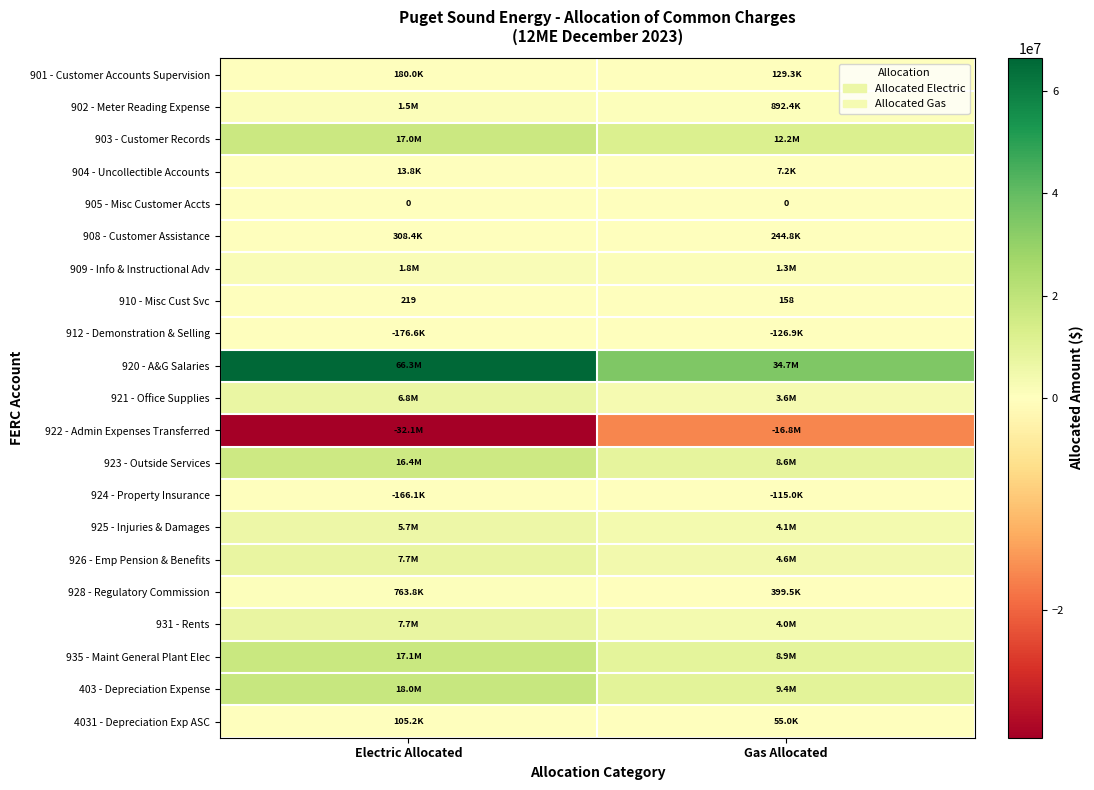

At which category is the sum across all series the highest?

Electric Allocated